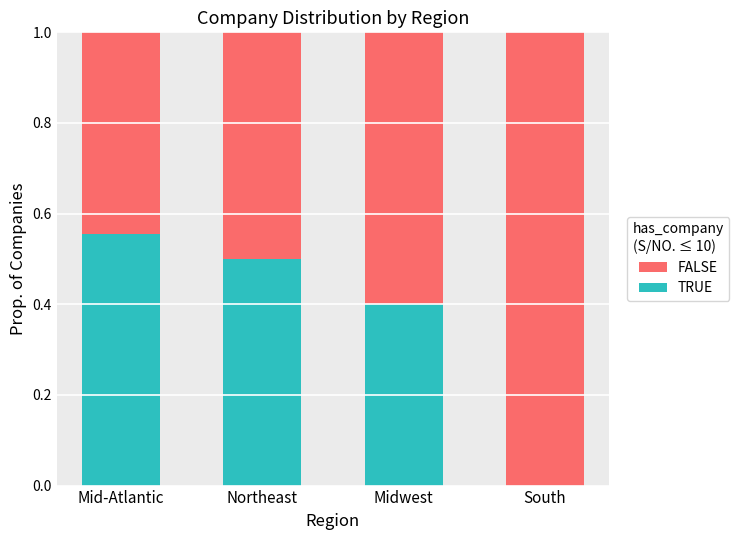

Which category has the highest value in the TRUE series?

Mid-Atlantic